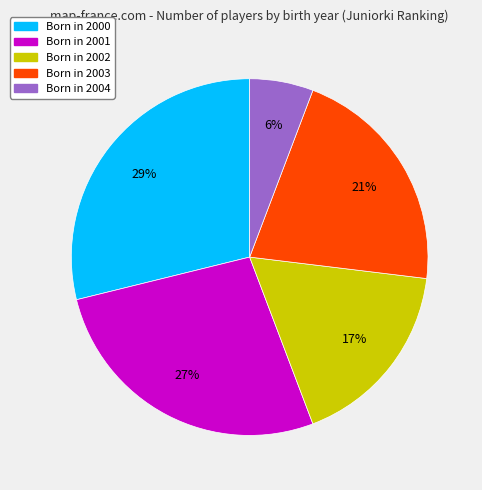

Does any single category account for the majority?

No